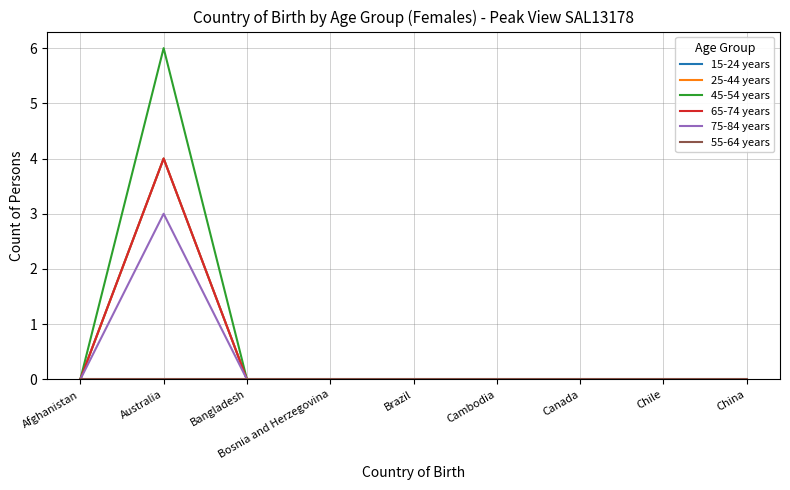

Which series has the widest spread of values?

45-54 years